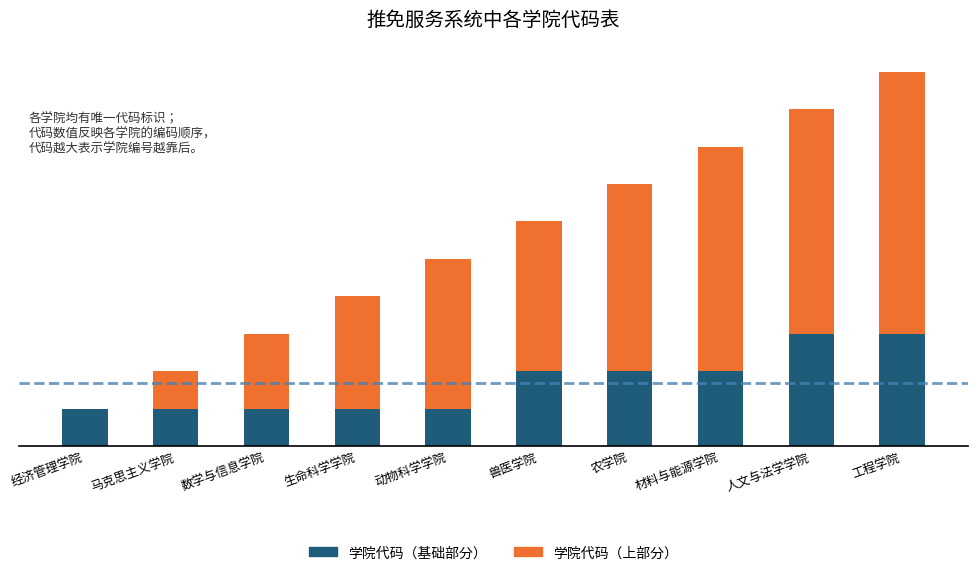

Which series has the widest spread of values?

学院代码（上部分）